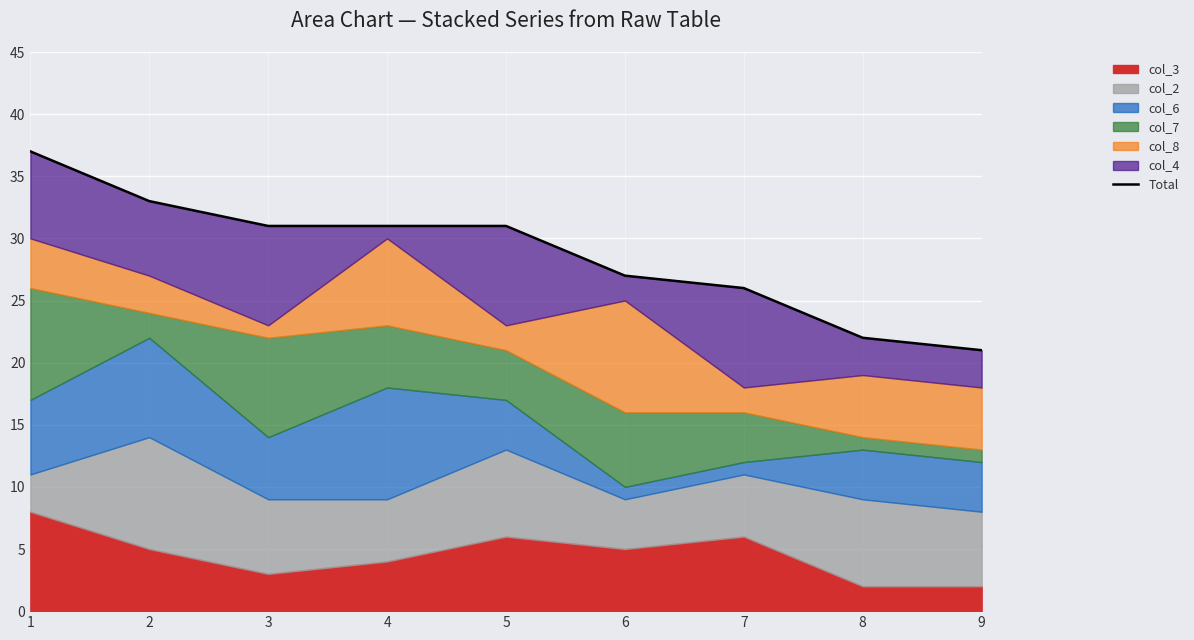

What is the maximum value shown in the chart?

37